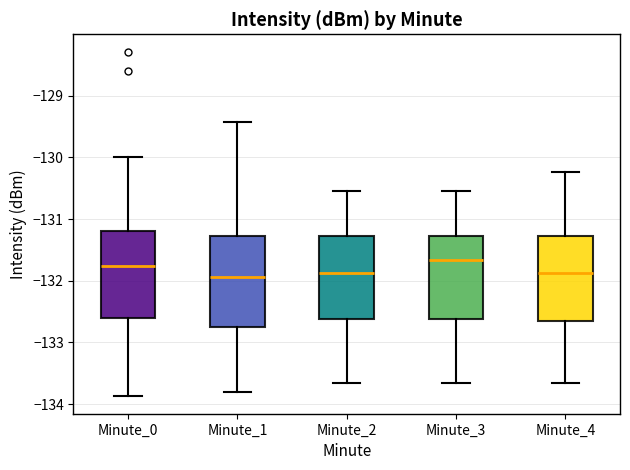

Reading left to right, read every box against the y-axis: the position of its median line, the range the box covers, and the ends of its whiskers. The values are not printed on the chart, so give them approximately, as read against the axis.

Minute_0: median -131.8, box -132.6 to -131.2, whiskers -133.9 to -130.0
Minute_1: median -131.9, box -132.7 to -131.3, whiskers -133.8 to -129.4
Minute_2: median -131.9, box -132.6 to -131.3, whiskers -133.7 to -130.5
Minute_3: median -131.7, box -132.6 to -131.3, whiskers -133.7 to -130.5
Minute_4: median -131.9, box -132.7 to -131.3, whiskers -133.7 to -130.2